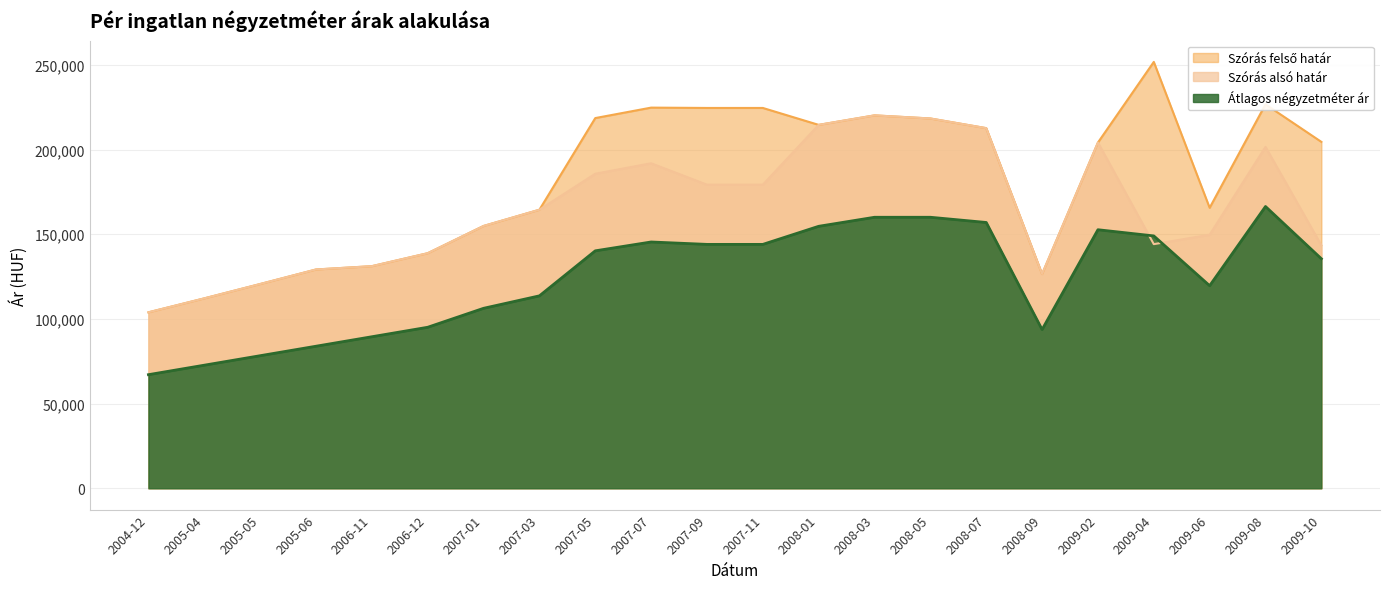

The value of Szórás alsó határ at 2009-02 is 302342. True or false?

False